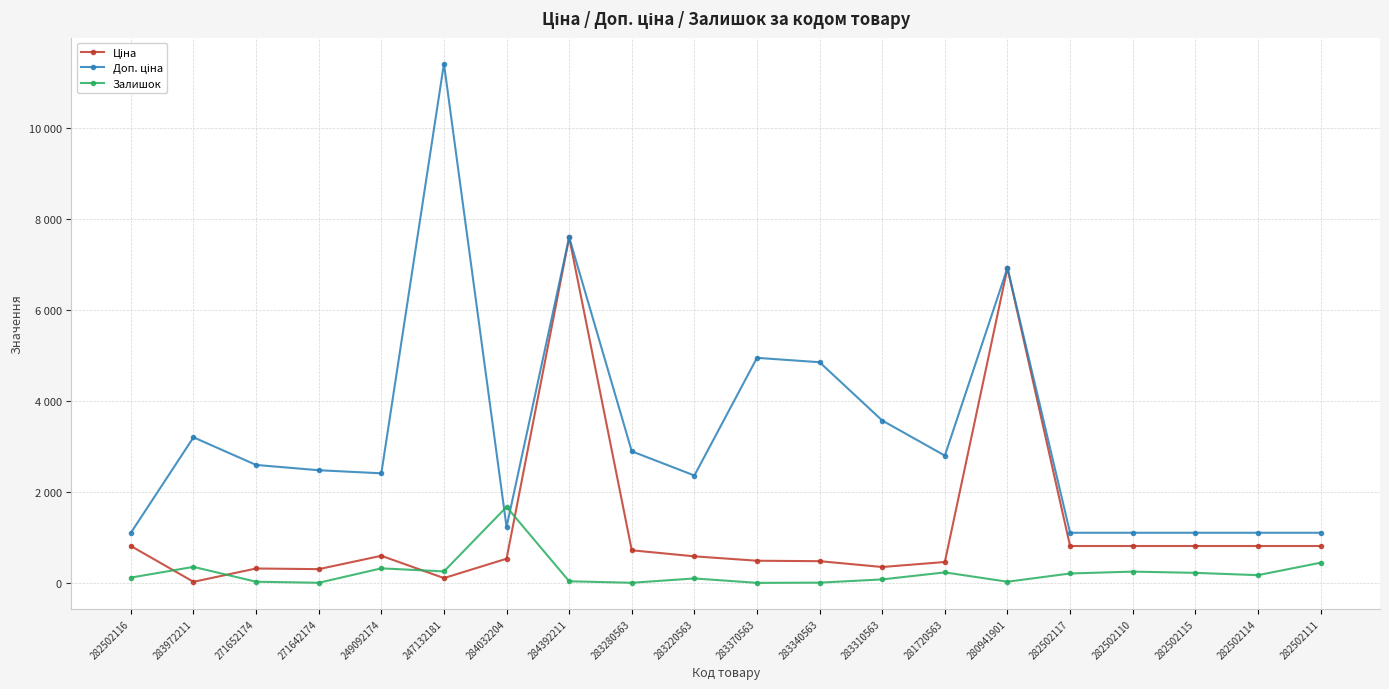

What is the difference between the highest and lowest values at 284392211?

7552.5